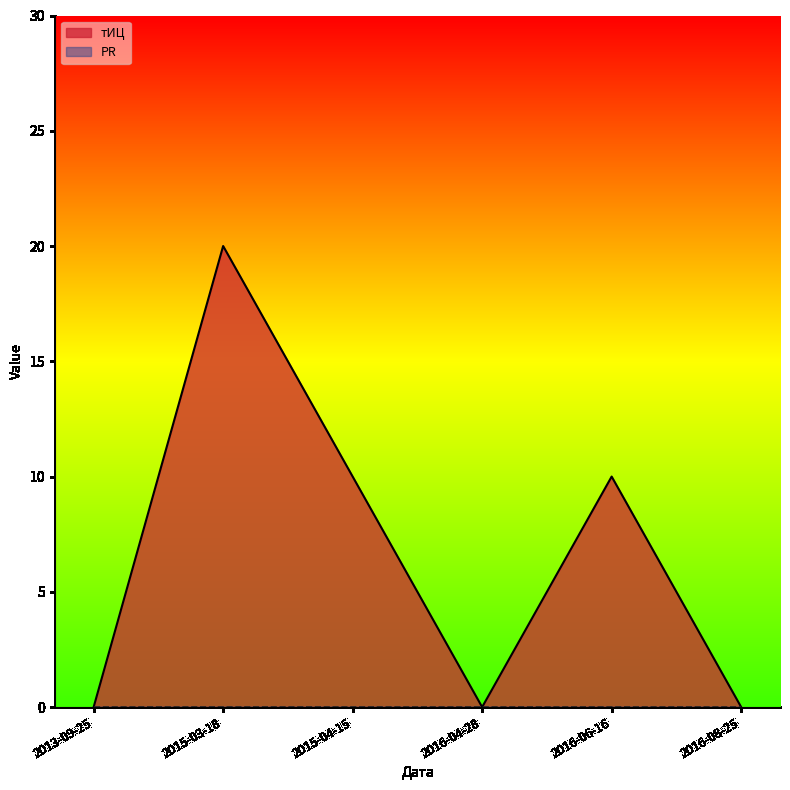

Where is the data nearest to the value 10?

2015-04-15